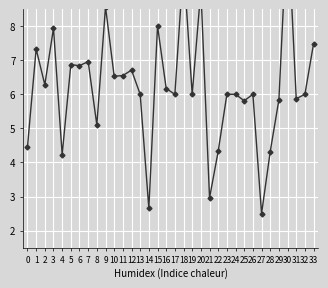

Where is the first local maximum?

1